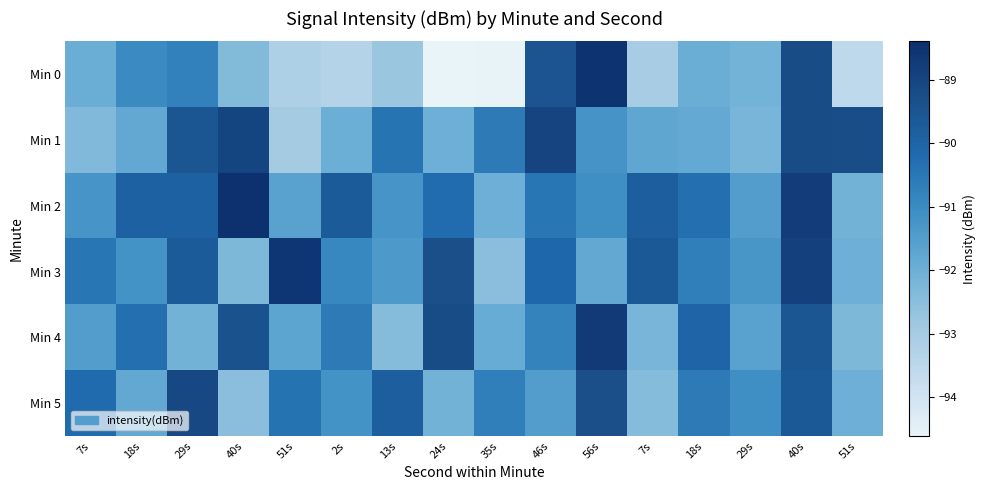

Reading left to right, what are all the values shown in this chart?

Min 0: 7s=-92.0	18s=-91.0	29s=-90.8	40s=-92.4	51s=-93.2	2s=-93.3	13s=-92.8	24s=-94.6	35s=-94.6	46s=-89.5	56s=-88.5	7s=-93.0	18s=-92.0	29s=-92.1	40s=-89.2	51s=-93.6
Min 1: 7s=-92.3	18s=-91.8	29s=-89.5	40s=-89.0	51s=-93.0	2s=-92.0	13s=-90.4	24s=-92.0	35s=-90.6	46s=-89.0	56s=-91.2	7s=-91.7	18s=-91.8	29s=-92.2	40s=-89.2	51s=-89.3
Min 2: 7s=-91.3	18s=-89.9	29s=-89.9	40s=-88.4	51s=-91.6	2s=-89.7	13s=-91.3	24s=-90.2	35s=-92.0	46s=-90.5	56s=-91.1	7s=-89.8	18s=-90.3	29s=-91.5	40s=-88.8	51s=-92.1
Min 3: 7s=-90.5	18s=-91.2	29s=-89.7	40s=-92.3	51s=-88.6	2s=-90.9	13s=-91.4	24s=-89.3	35s=-92.5	46s=-90.1	56s=-91.8	7s=-89.6	18s=-90.7	29s=-91.3	40s=-88.9	51s=-92.0
Min 4: 7s=-91.5	18s=-90.3	29s=-92.1	40s=-89.4	51s=-91.7	2s=-90.6	13s=-92.4	24s=-89.2	35s=-91.9	46s=-90.8	56s=-88.7	7s=-92.2	18s=-90.0	29s=-91.6	40s=-89.5	51s=-92.3
Min 5: 7s=-90.2	18s=-91.8	29s=-89.1	40s=-92.5	51s=-90.4	2s=-91.2	13s=-89.8	24s=-92.1	35s=-90.7	46s=-91.5	56s=-89.3	7s=-92.4	18s=-90.6	29s=-91.1	40s=-89.6	51s=-92.0